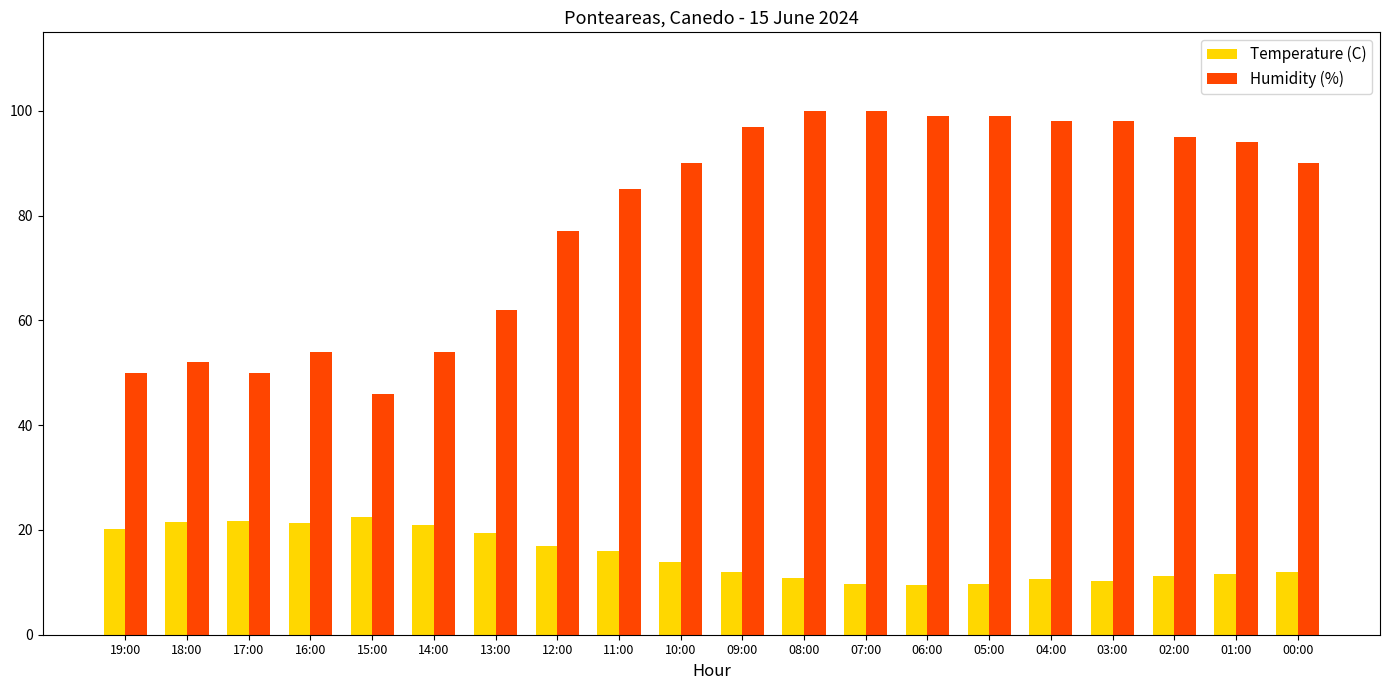

Rank the series at 04:00 from lowest to highest value.

Temperature (C), Humidity (%)